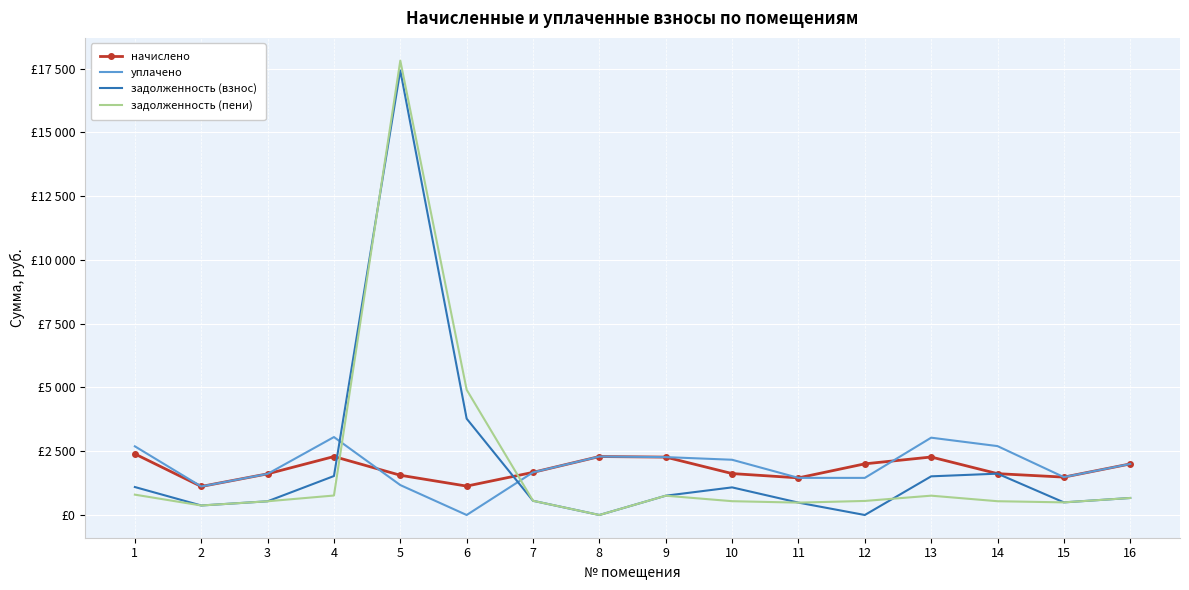

What are all the series names shown in the legend?

начислено, уплачено, задолженность (взнос), задолженность (пени)